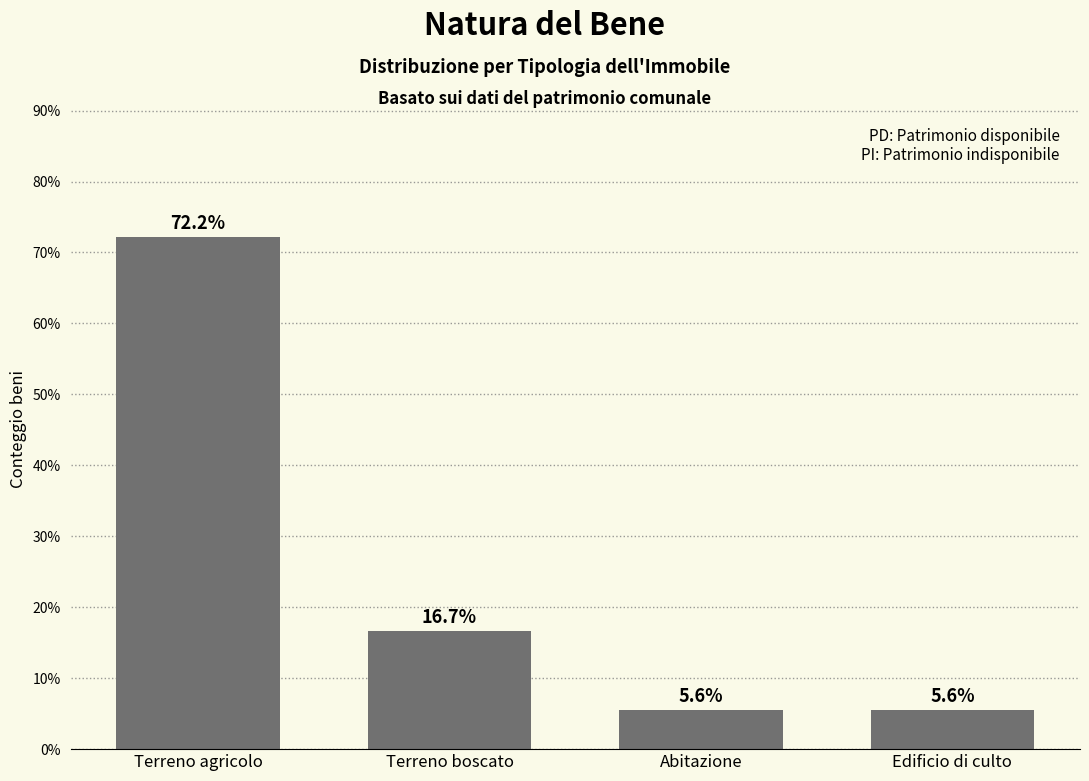

How many bars are there in total?

4